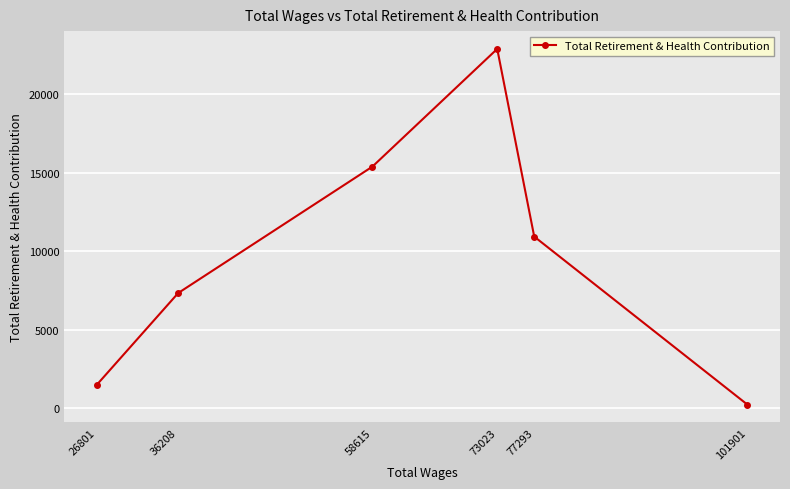

What is the change in value from 101901 to 77293?

+10709